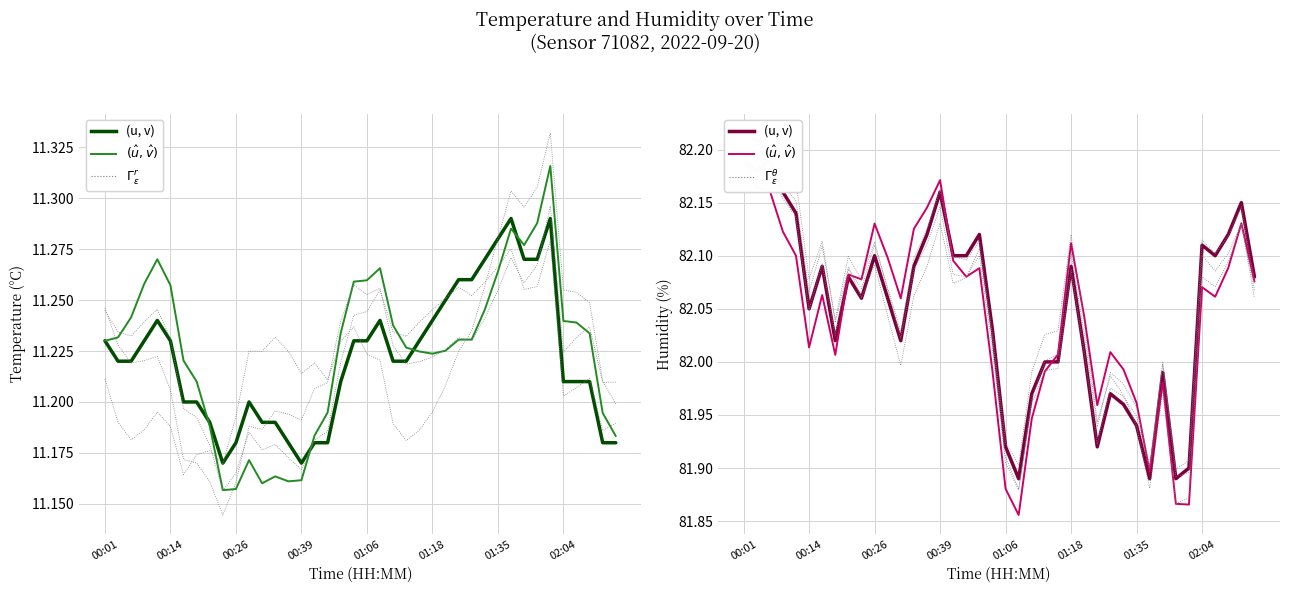

True or false: humidity has more than 0 interior local peaks.

True